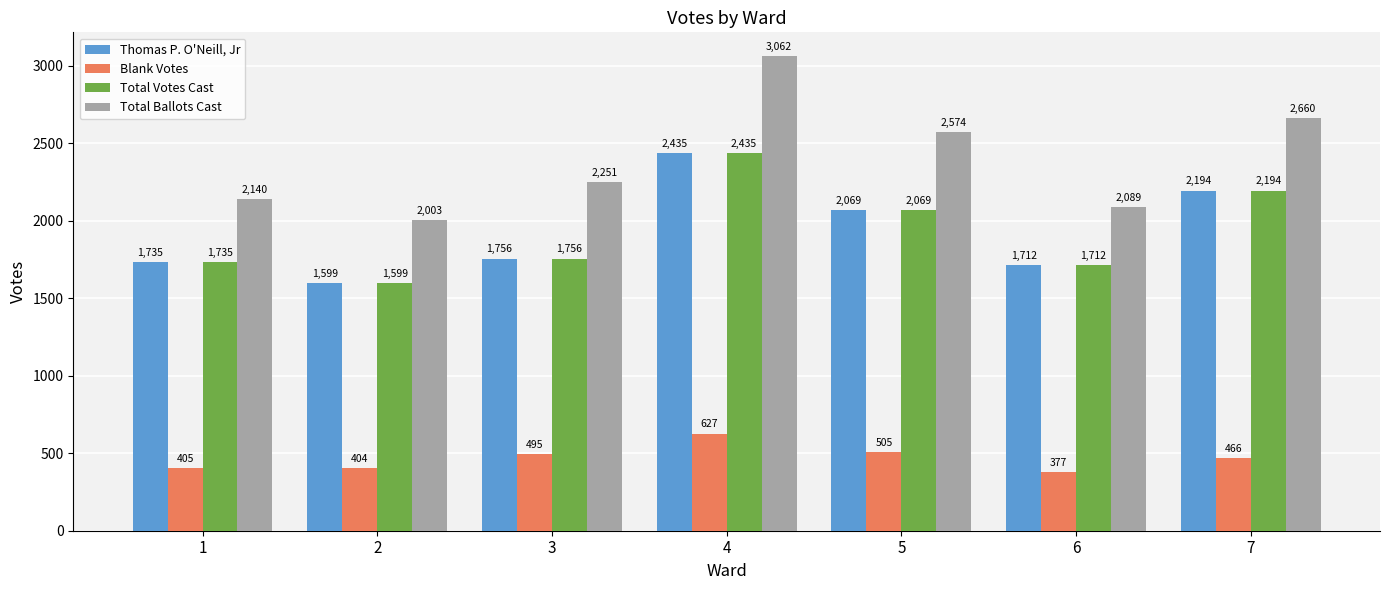

At which label does Total Votes Cast reach its peak?

4